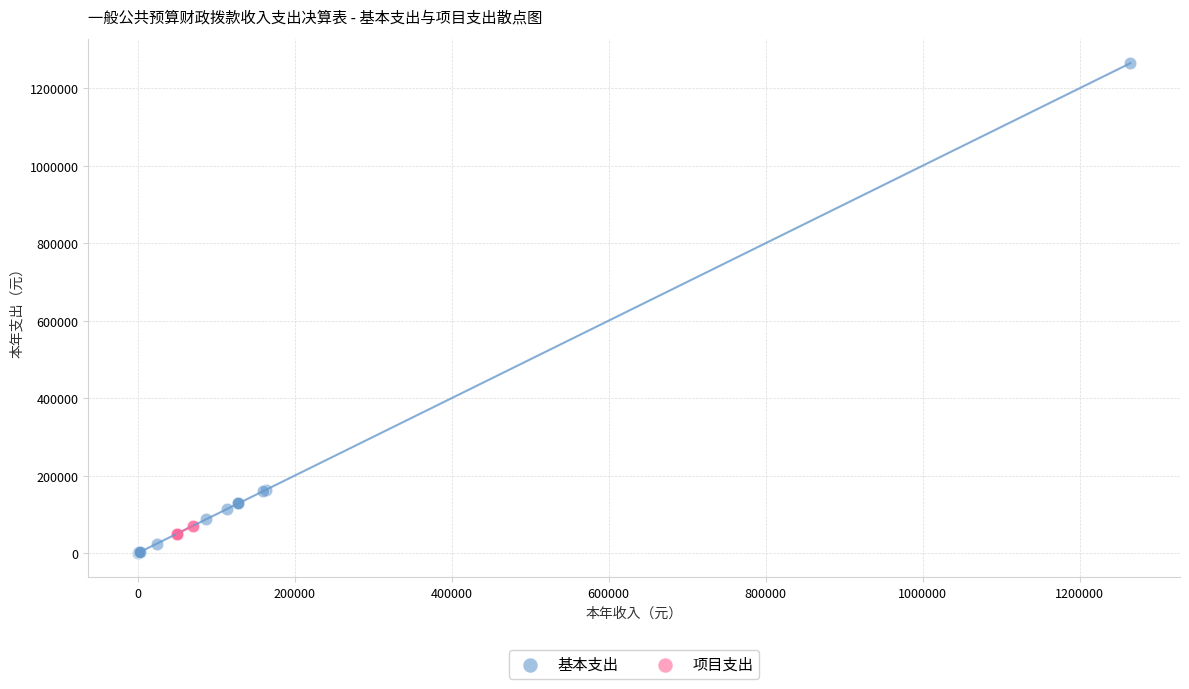

Which series contains the highest Y value?

基本支出